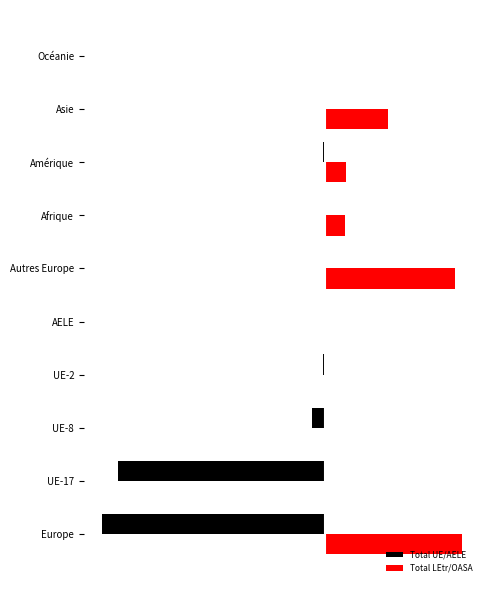

List the series in order of their overall mean, lowest first.

Total UE/AELE, Total LEtr/OASA